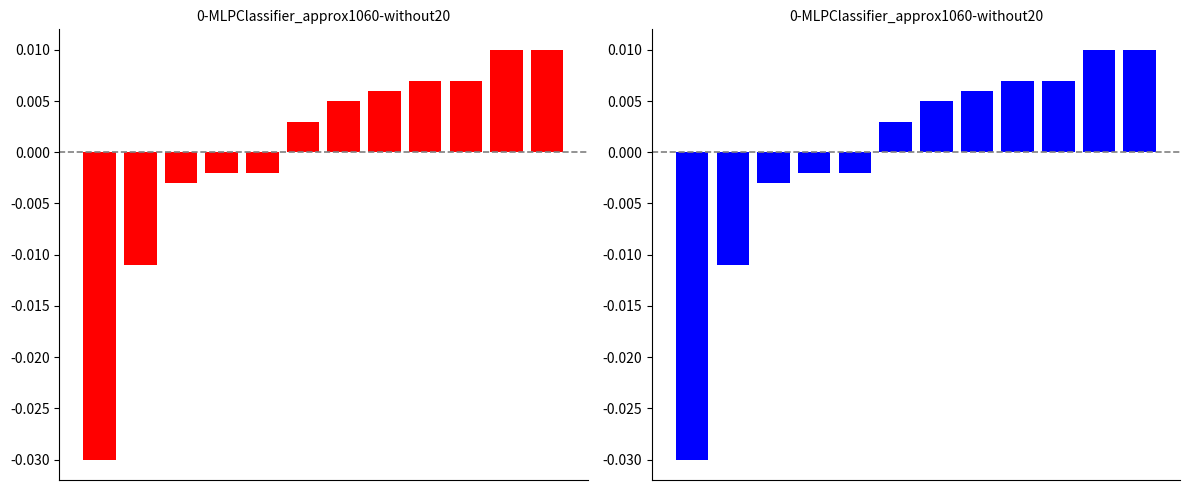

True or false: the data shows 2 at 8.

False